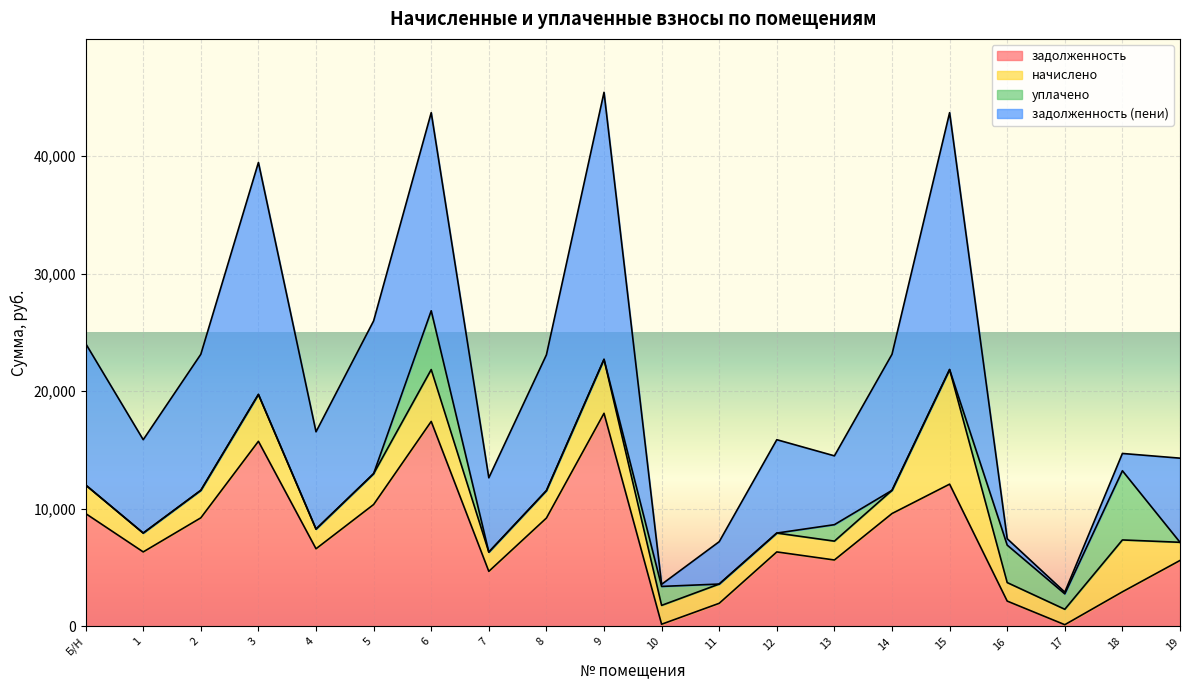

What is the total value across all series at 9?

45425.3